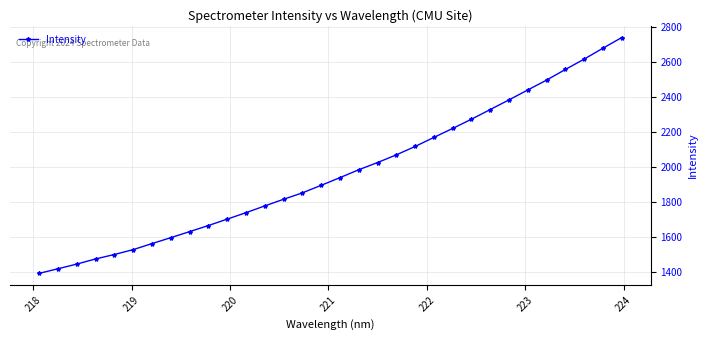

What is the maximum value shown in the chart?

2738.4